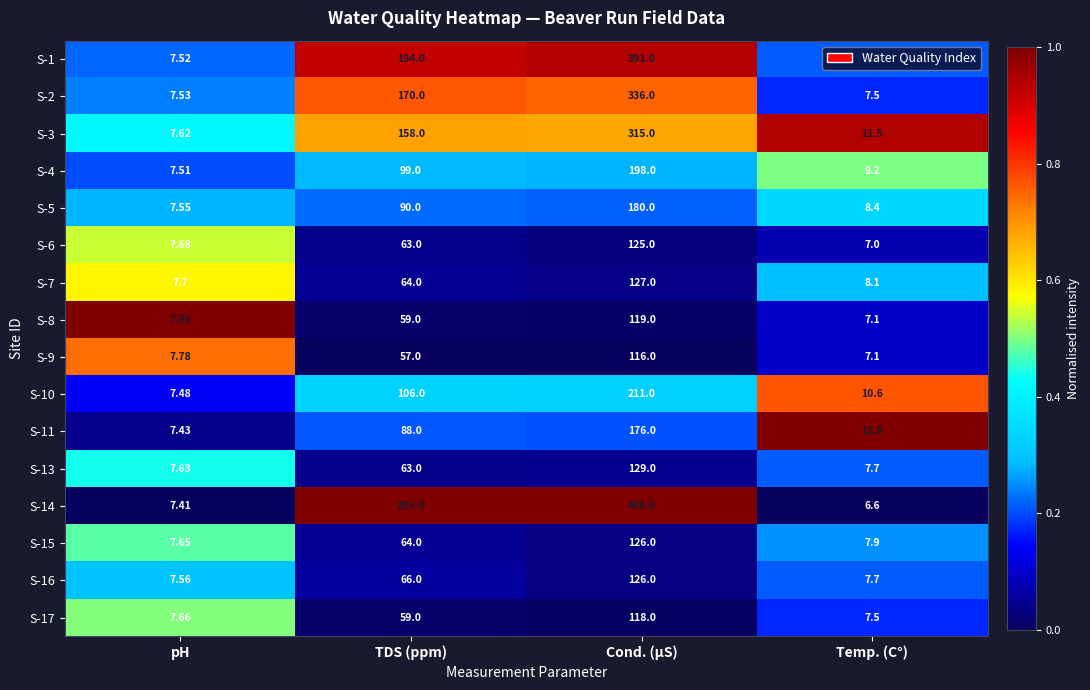

At which category is the sum across all series the highest?

Cond. (µS)